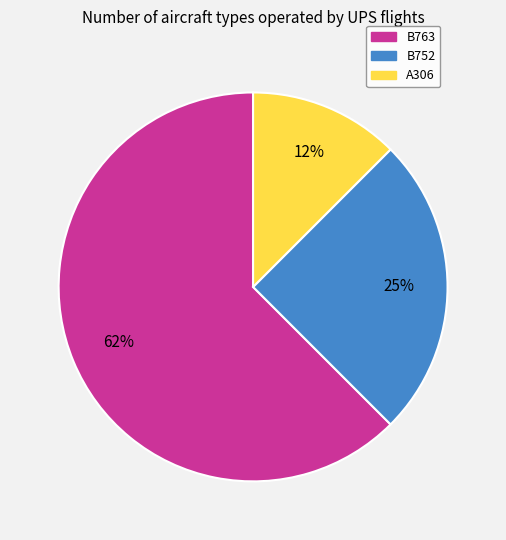

To the nearest percent, what is the average slice percentage?

33%